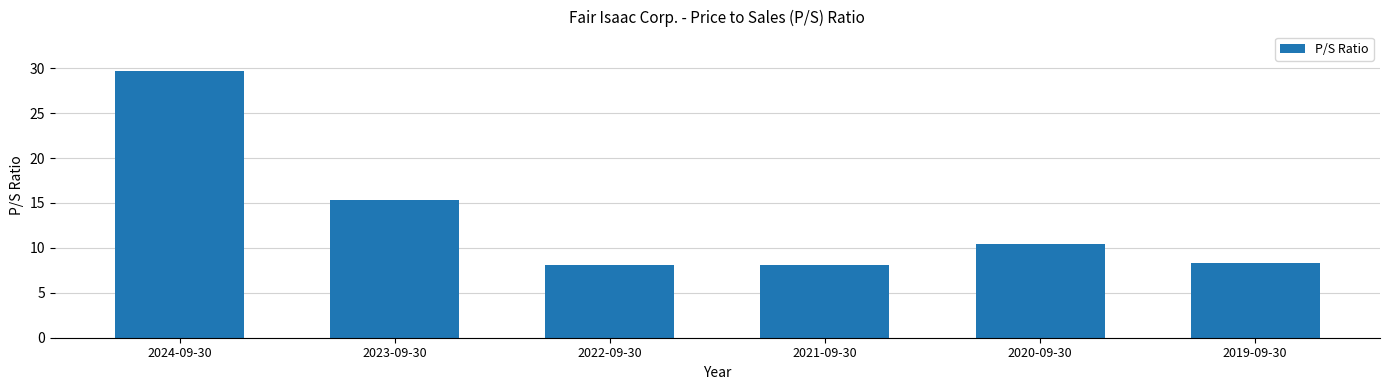

How many data points does each series have?

6